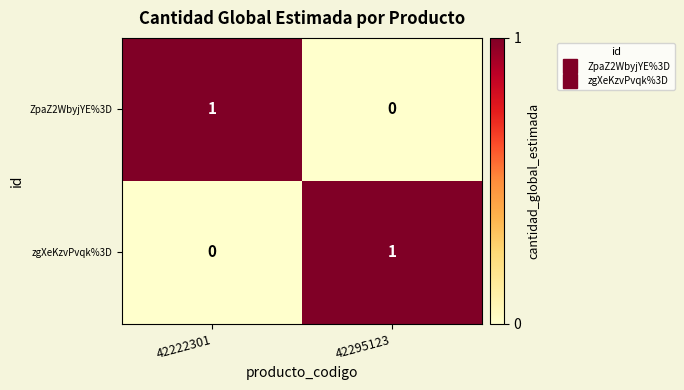

Reading right to left, extract all data points from this chart.

ZpaZ2WbyjYE%3D: 42295123=0	42222301=1
zgXeKzvPvqk%3D: 42295123=1	42222301=0